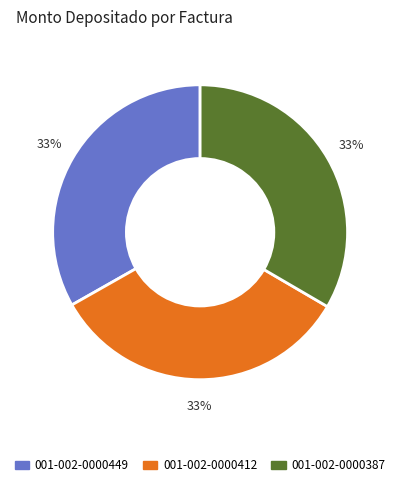

To the nearest percent, what is the combined percentage of 001-002-0000412 and 001-002-0000387?

67%